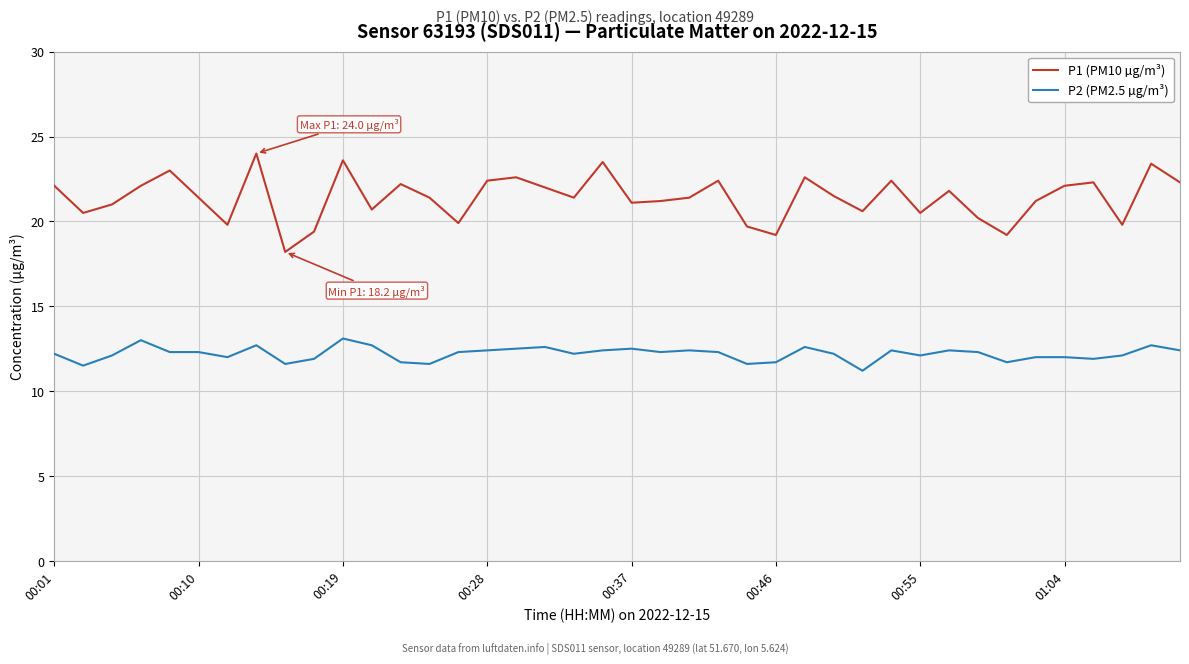

Which series has the largest total across all categories?

P1 (PM10 µg/m³)